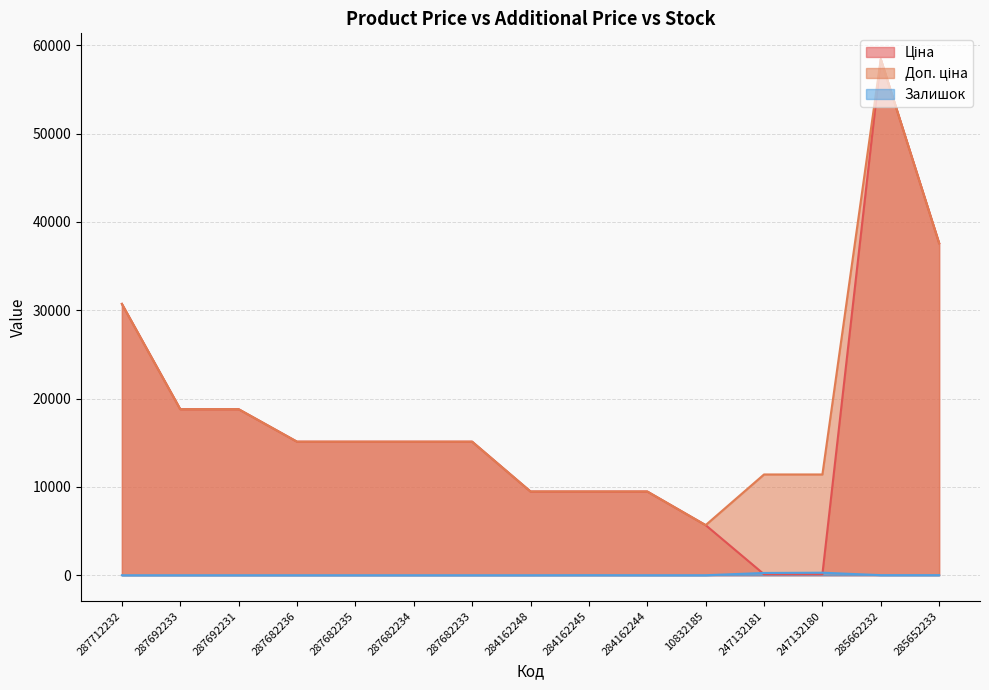

What is the difference between the maximum and minimum values in the Залишок series?

288.0